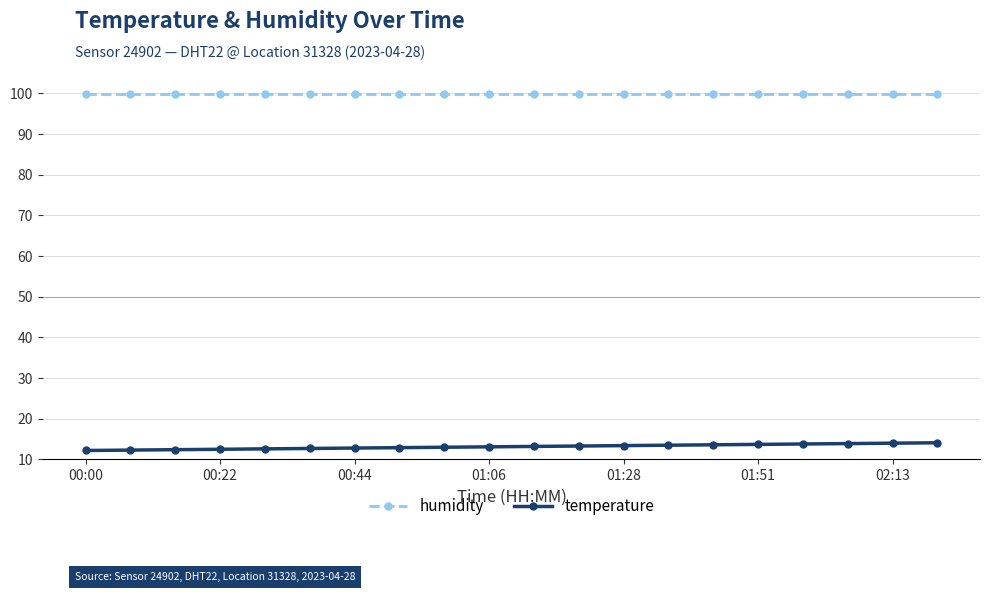

What is the maximum value shown in the chart?

99.9